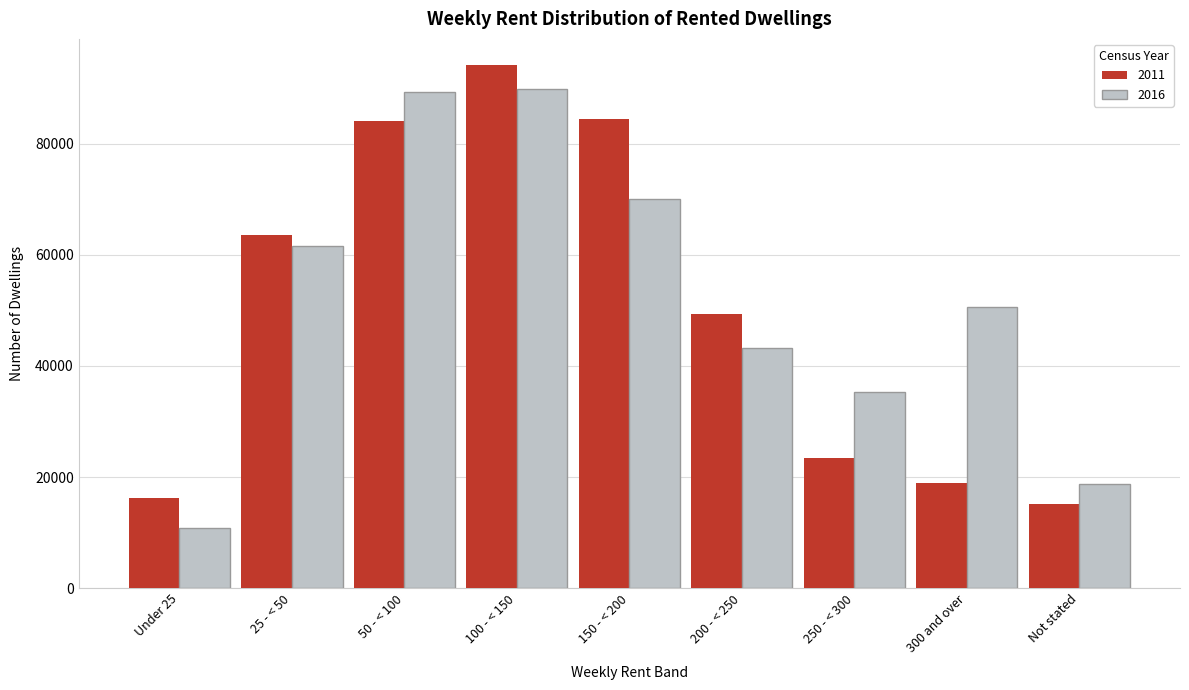

Reading right to left, transcribe all the data shown in this chart.

2011: Not stated=15095	300 and over=18874	250 - < 300=23370	200 - < 250=49431	150 - < 200=84505	100 - < 150=94187	50 - < 100=84047	25 - < 50=63571	Under 25=16272
2016: Not stated=18766	300 and over=50535	250 - < 300=35328	200 - < 250=43225	150 - < 200=70064	100 - < 150=89962	50 - < 100=89348	25 - < 50=61637	Under 25=10806